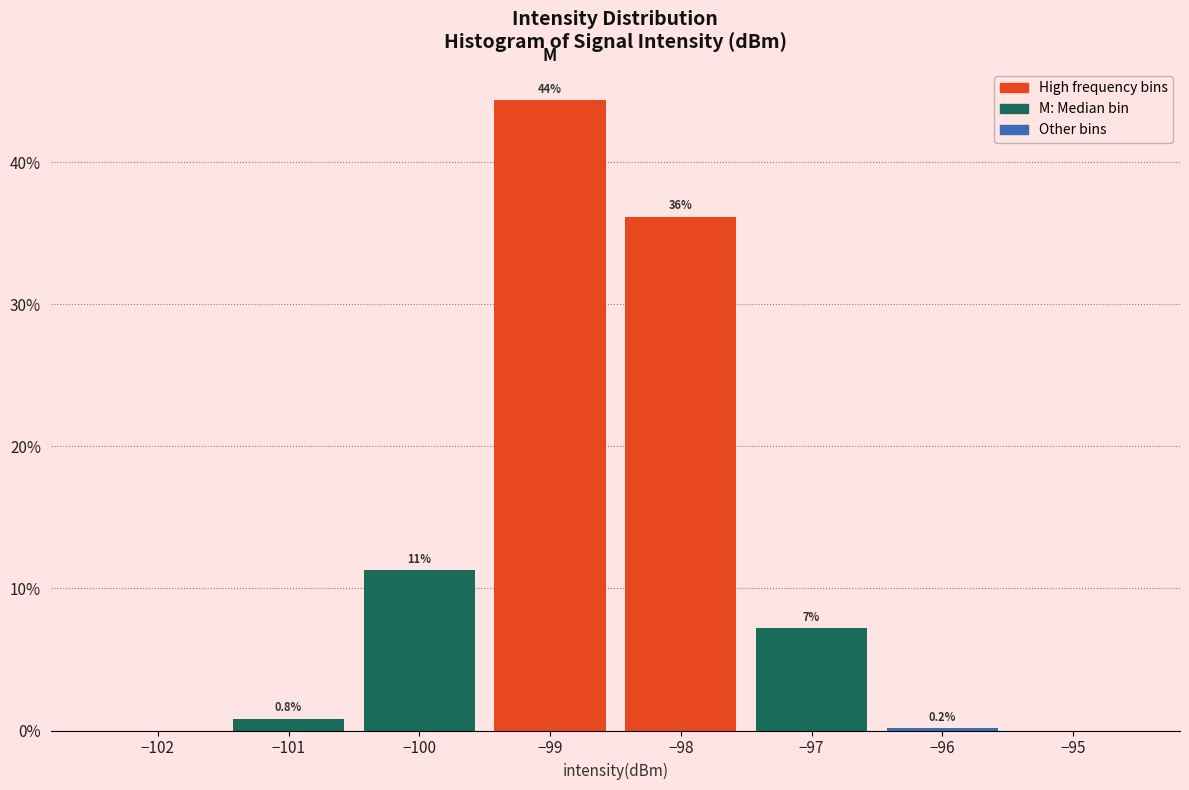

Which range on the x-axis has the tallest bar?

-99.5 to -98.5